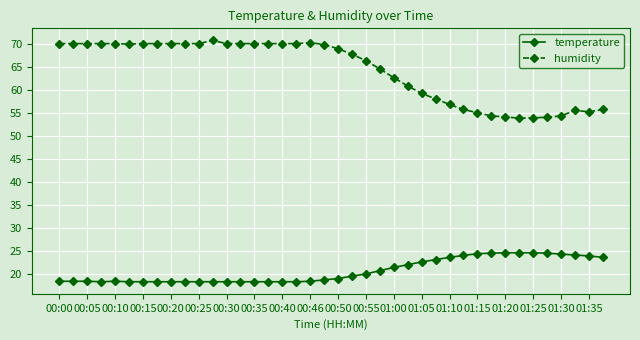

Rank the series by their maximum value, from highest to lowest.

humidity, temperature